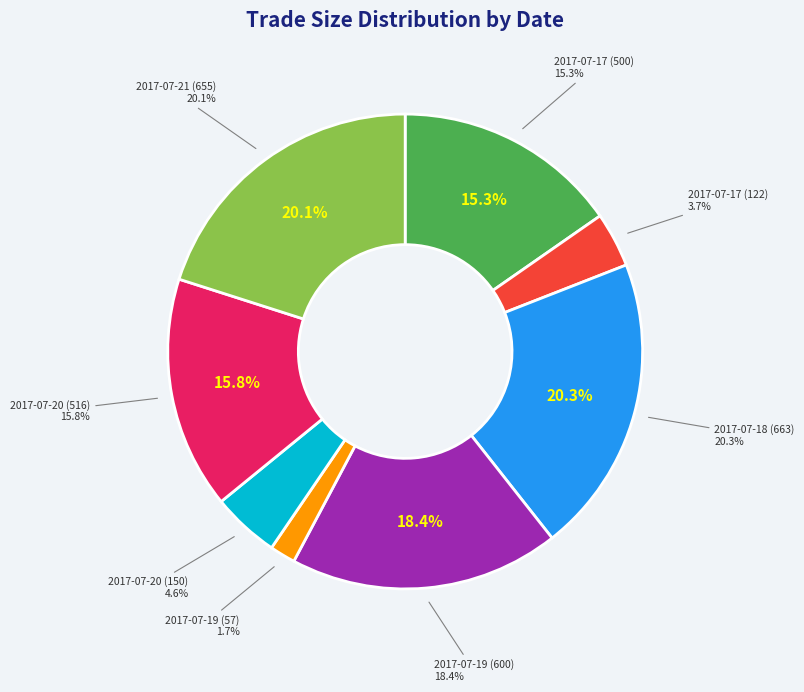

To the nearest percent, what is the combined percentage of 2017-07-21 (655) and 2017-07-17 (122)?

24%